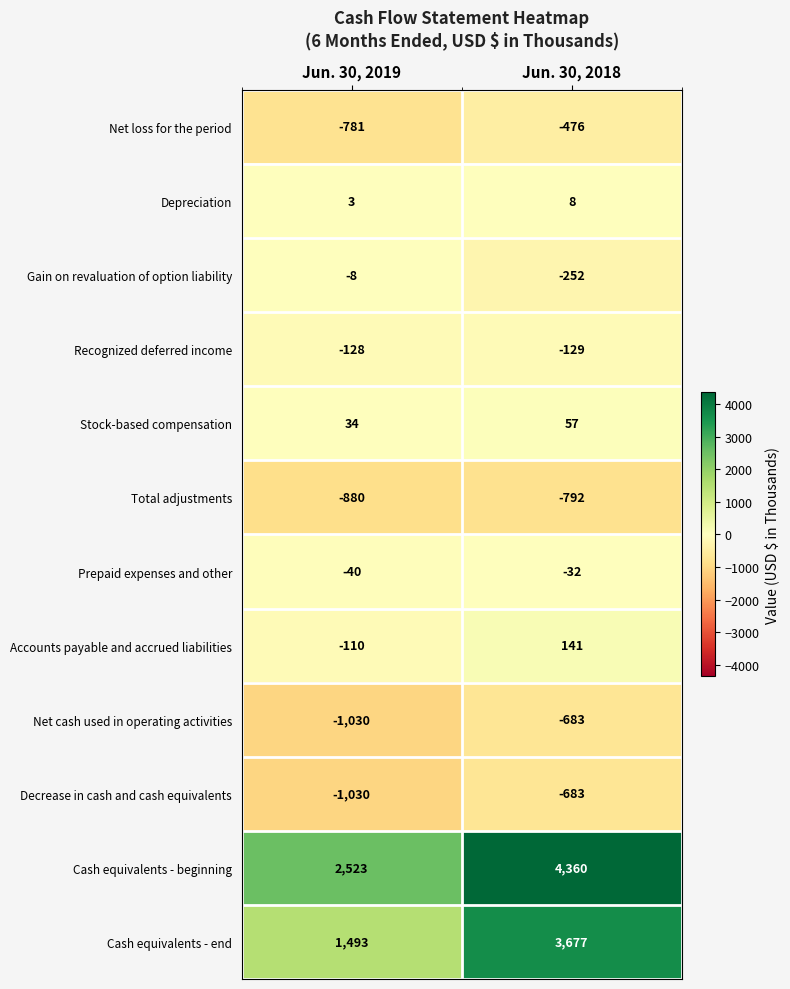

Is it true that Depreciation equals 8 at Jun. 30, 2018?

True